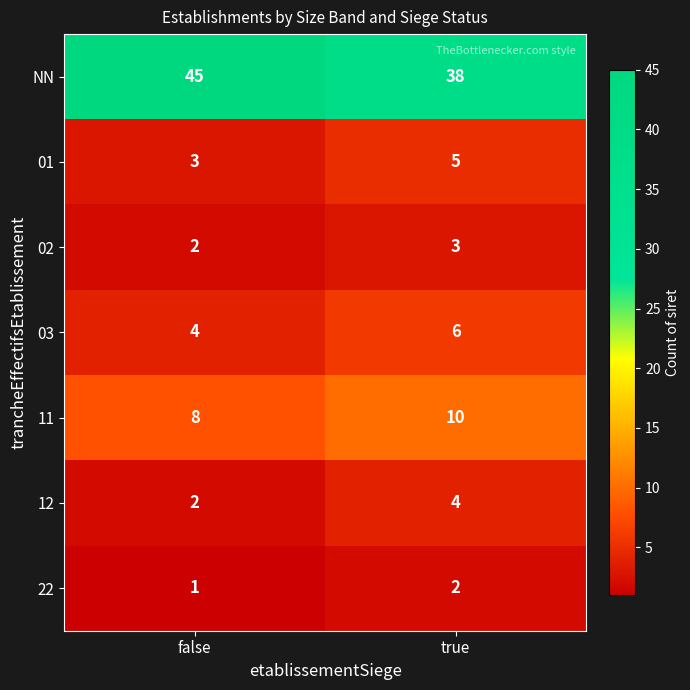

What is the sum of the 03 values at true and false?

10